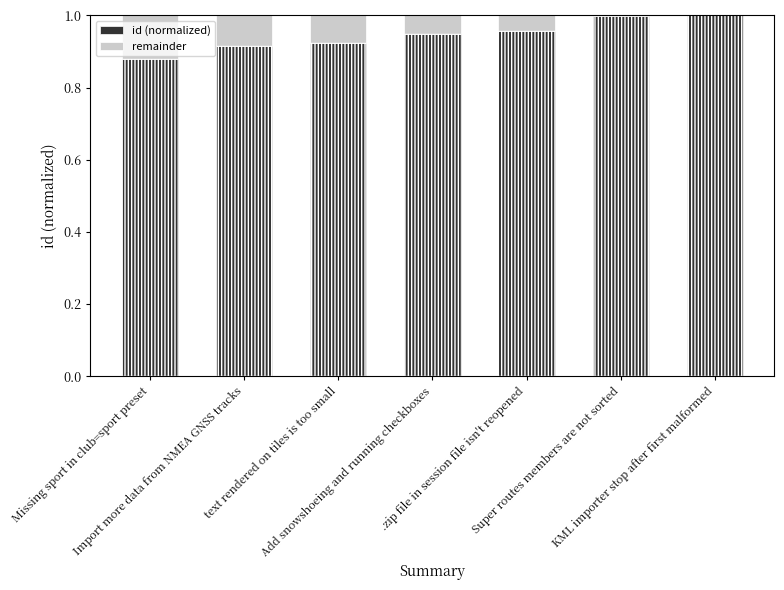

Which series has the largest range (max minus min)?

id (normalized)